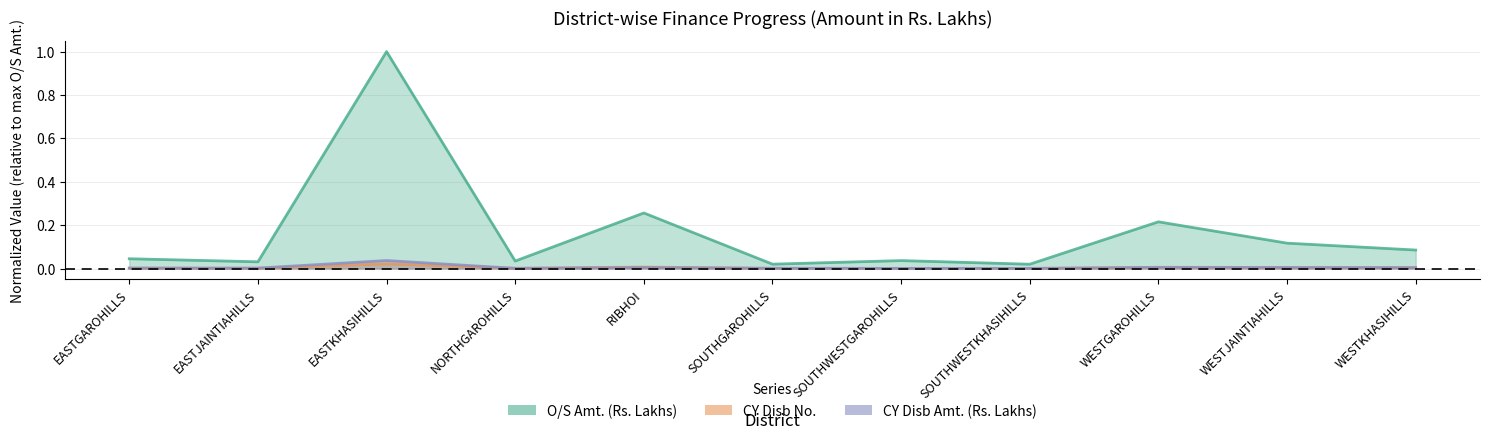

Reading left to right, extract all data points from this chart.

O/S Amt. (Rs. Lakhs): 0.0	0.0	1.0	0.0	0.3	0.0	0.0	0.0	0.2	0.1	0.1
CY Disb No.: 0.0	0.0	0.0	0.0	0.0	0.0	0.0	0.0	0.0	0.0	0.0
CY Disb Amt. (Rs. Lakhs): 0.0	0.0	0.0	0.0	0.0	0.0	0.0	0.0	0.0	0.0	0.0